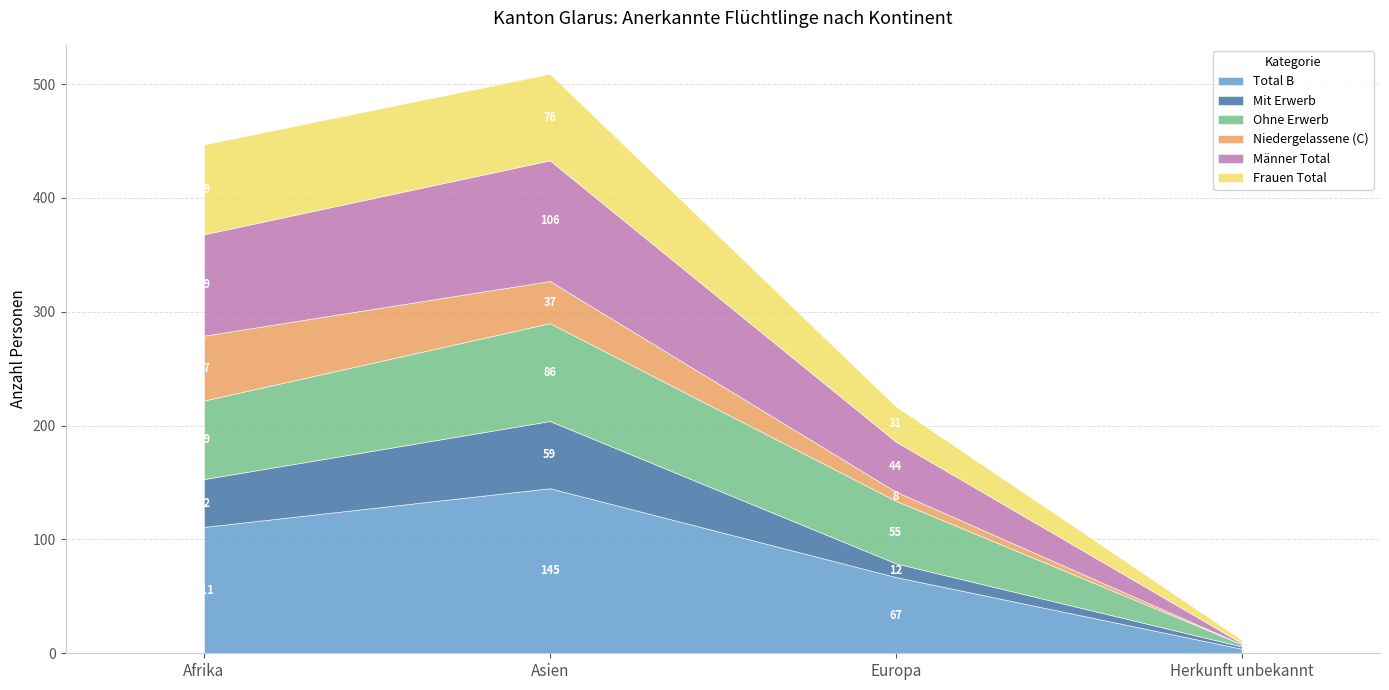

What is the sum of the Männer Total values at Herkunft unbekannt and Afrika?

90